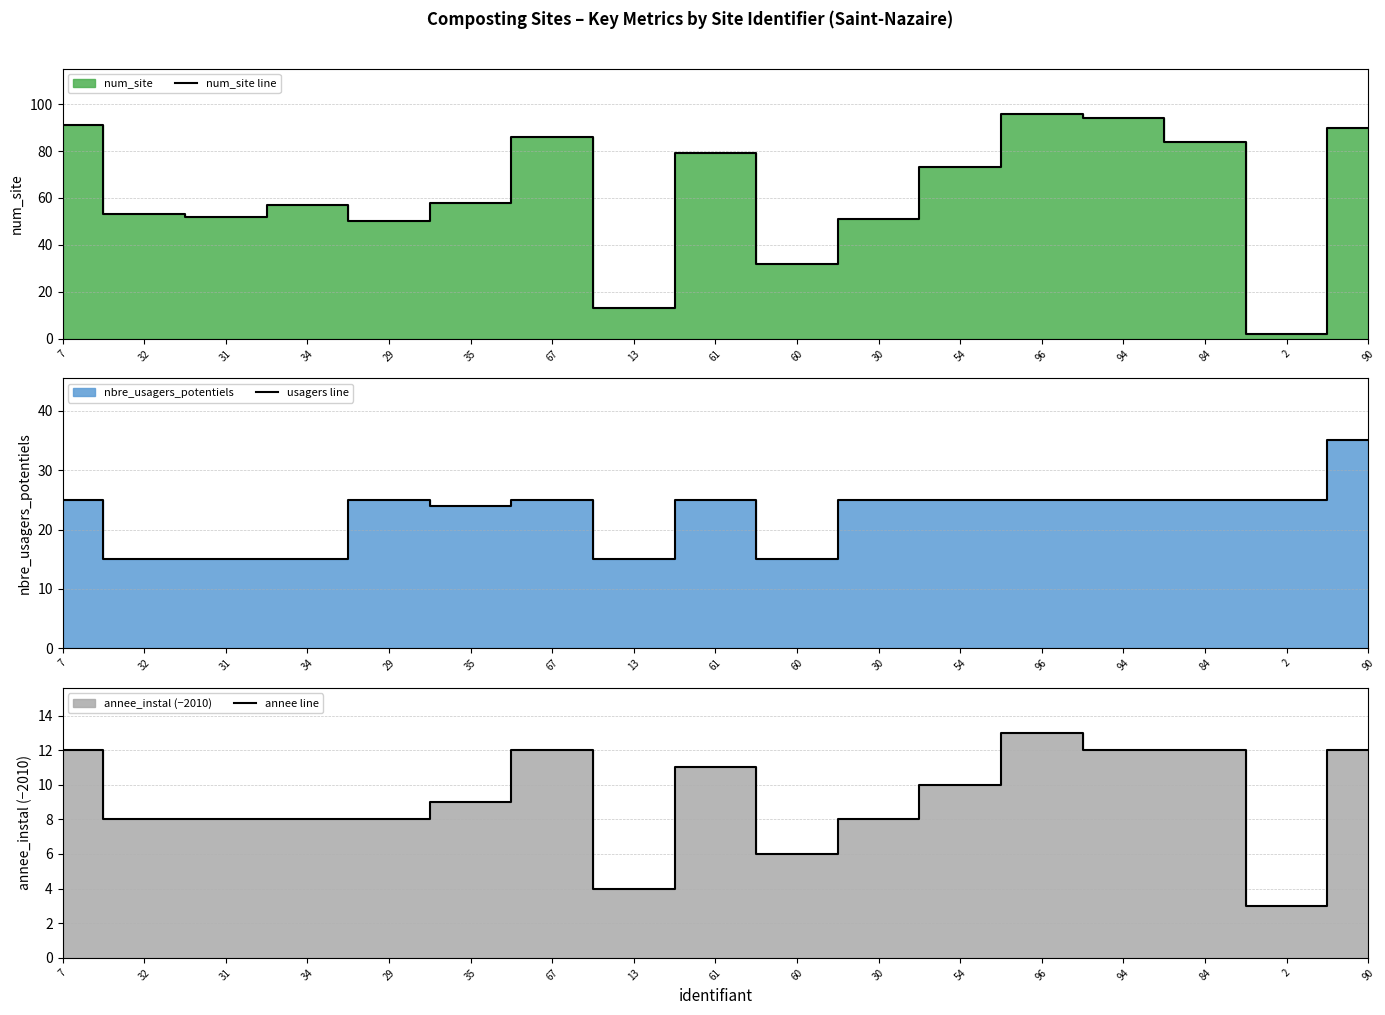

Which series has the largest range (max minus min)?

num_site line